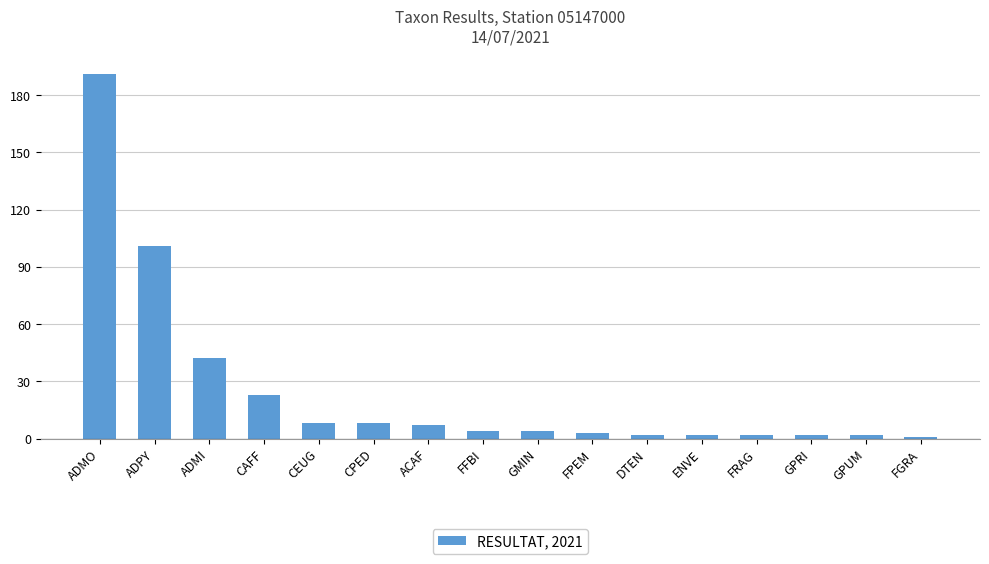

The chart shows a value of 191 at ADMO. True or false?

True